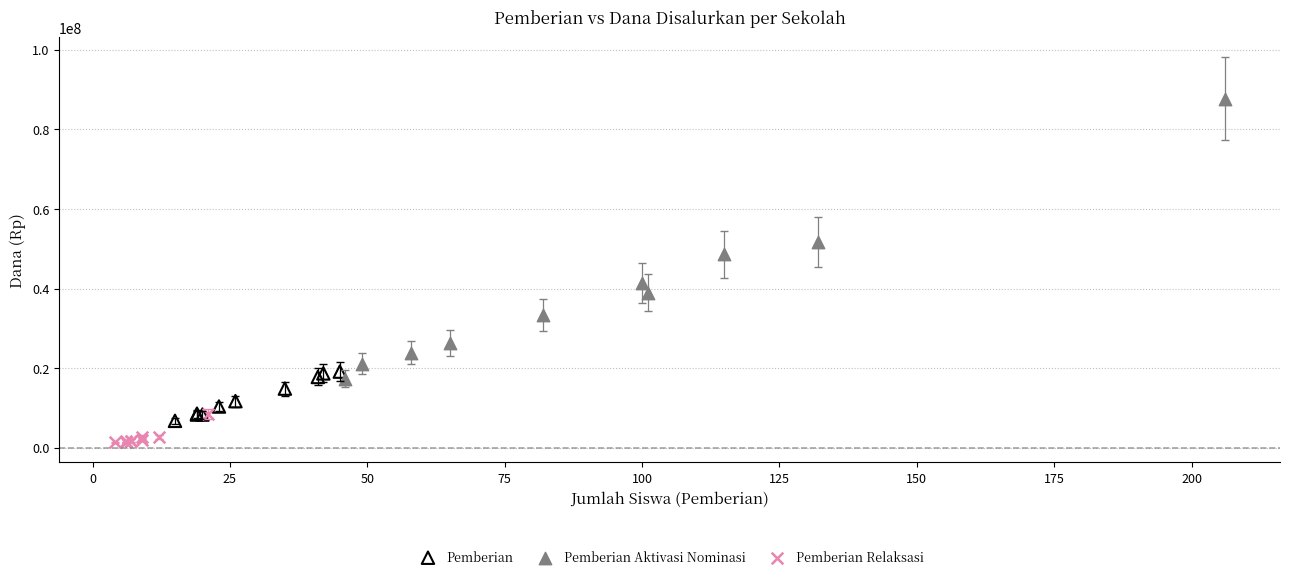

What are all the series names shown in the legend?

Pemberian, Pemberian Aktivasi Nominasi, Pemberian Relaksasi